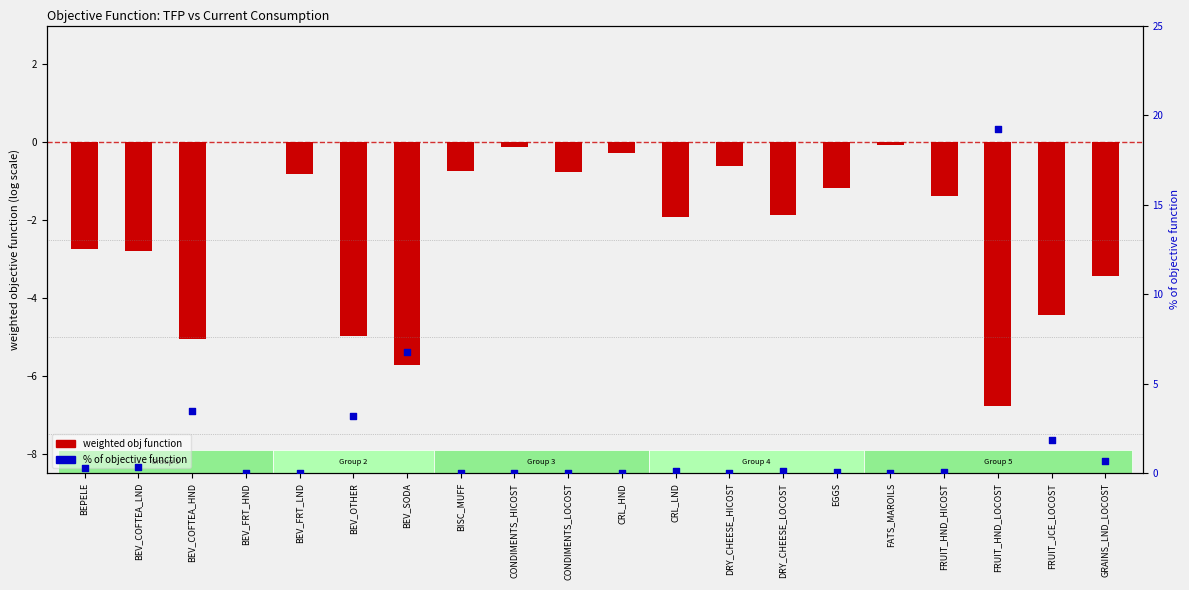

What are all the series names shown in the legend?

weighted obj function, % of objective function